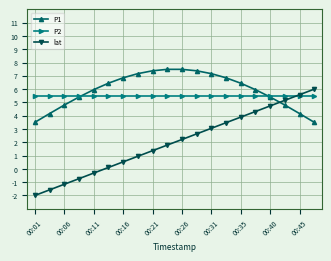

True or false: lat and P1 cross at least once.

True